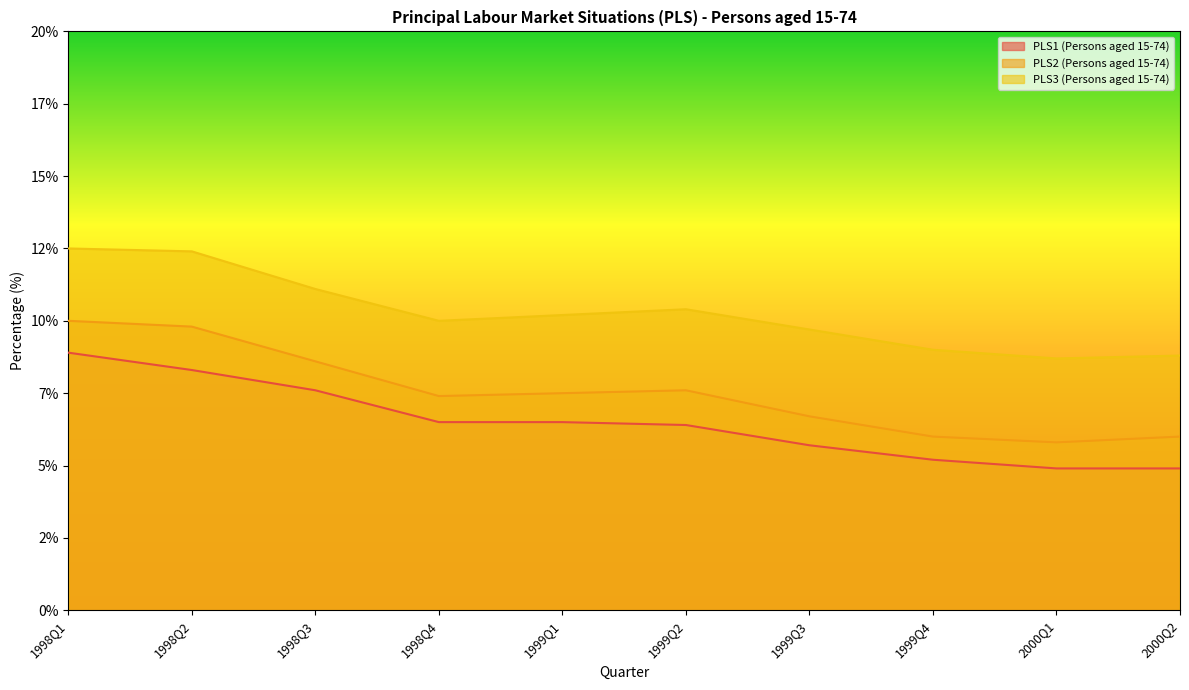

Does the chart have visible grid lines?

No